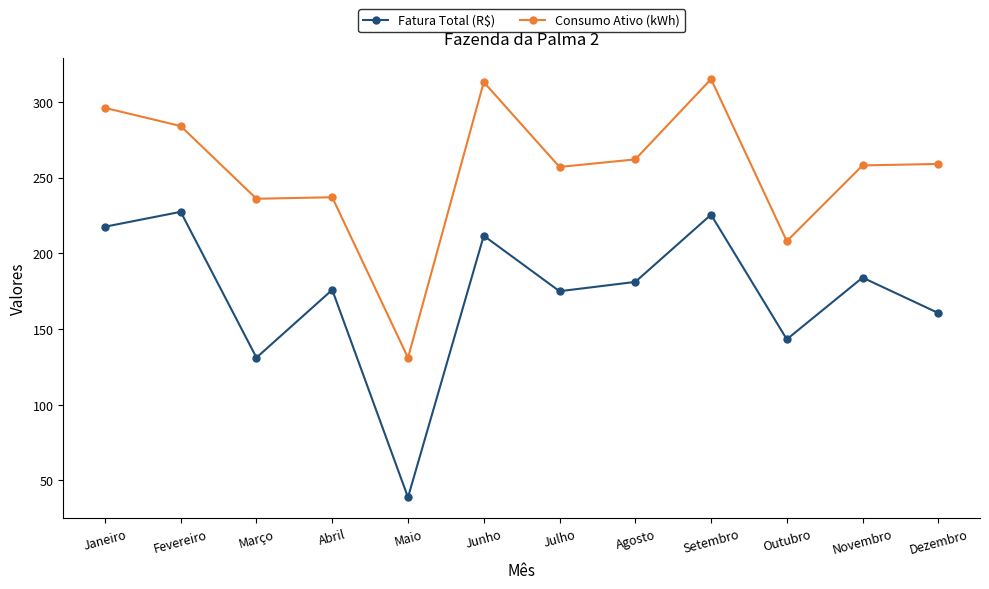

What is the sum of the Consumo Ativo (kWh) values at Novembro and Agosto?

520.0